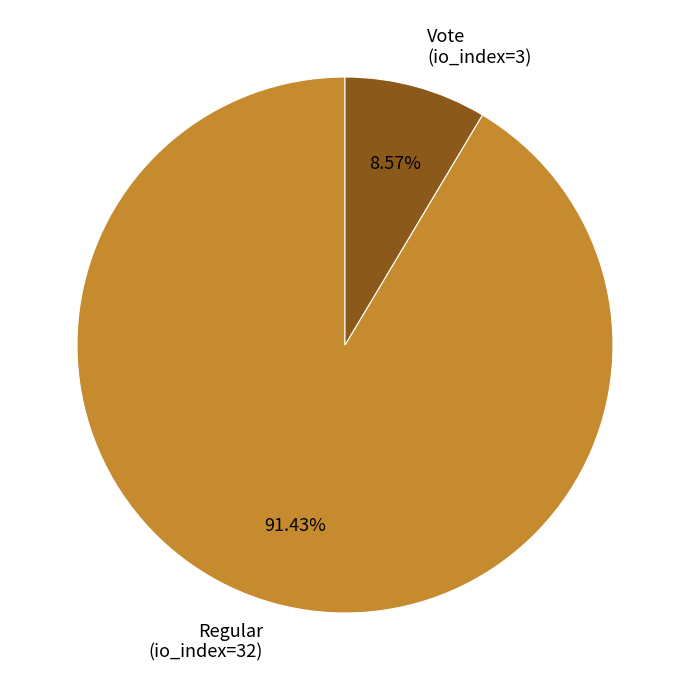

Rank the categories by value from highest to lowest.

Regular (io_index=32), Vote (io_index=3)